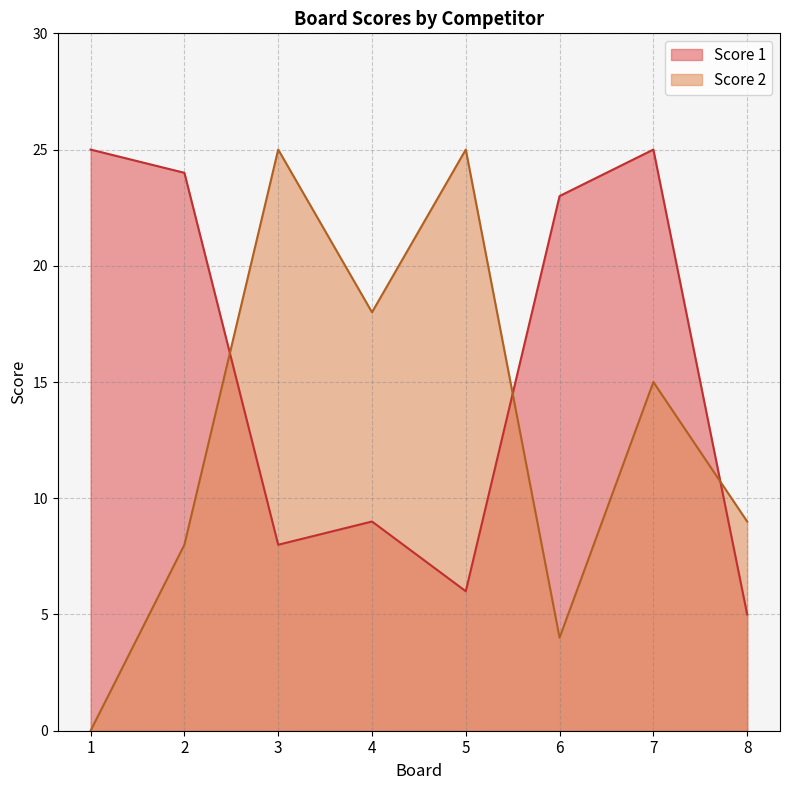

What is the total value across all series at 2?

32